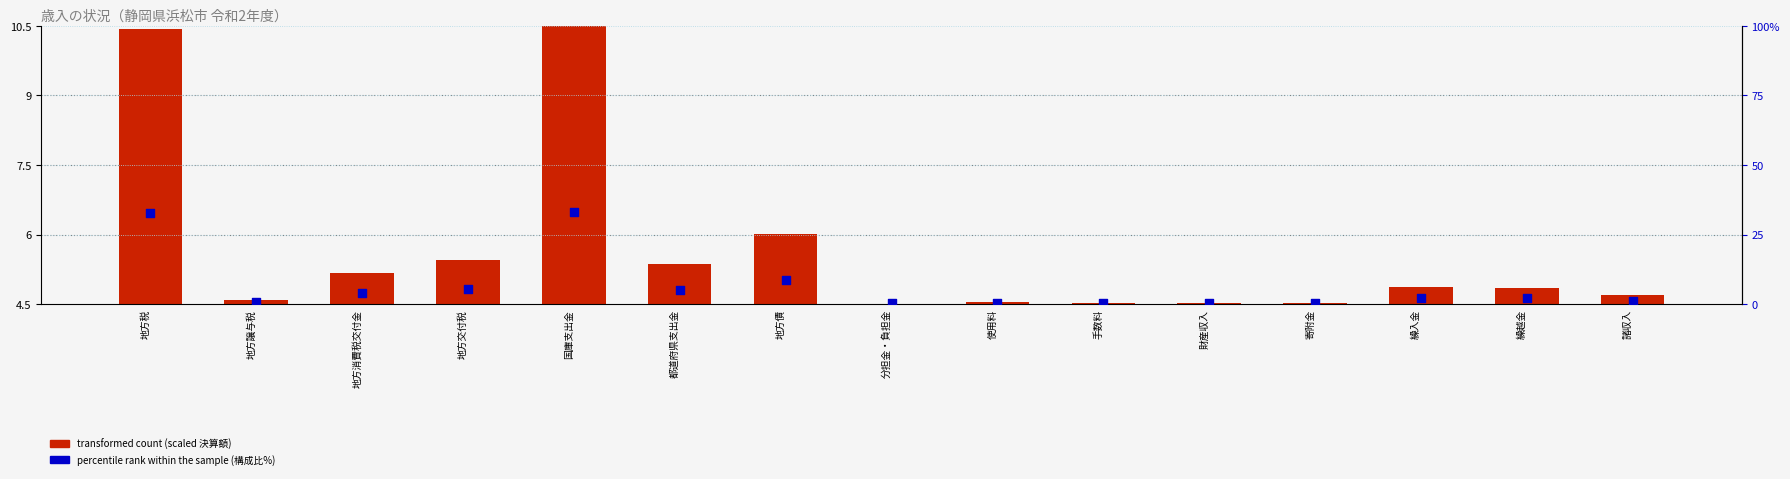

What are all the series names shown in the legend?

transformed count, percentile rank within the sample